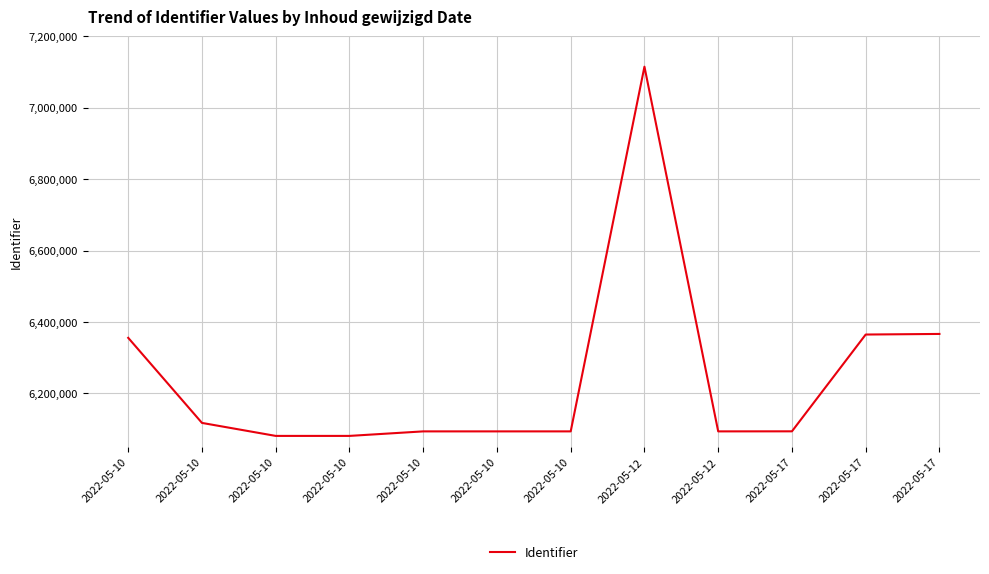

Does the chart display data point markers on the line(s)?

No